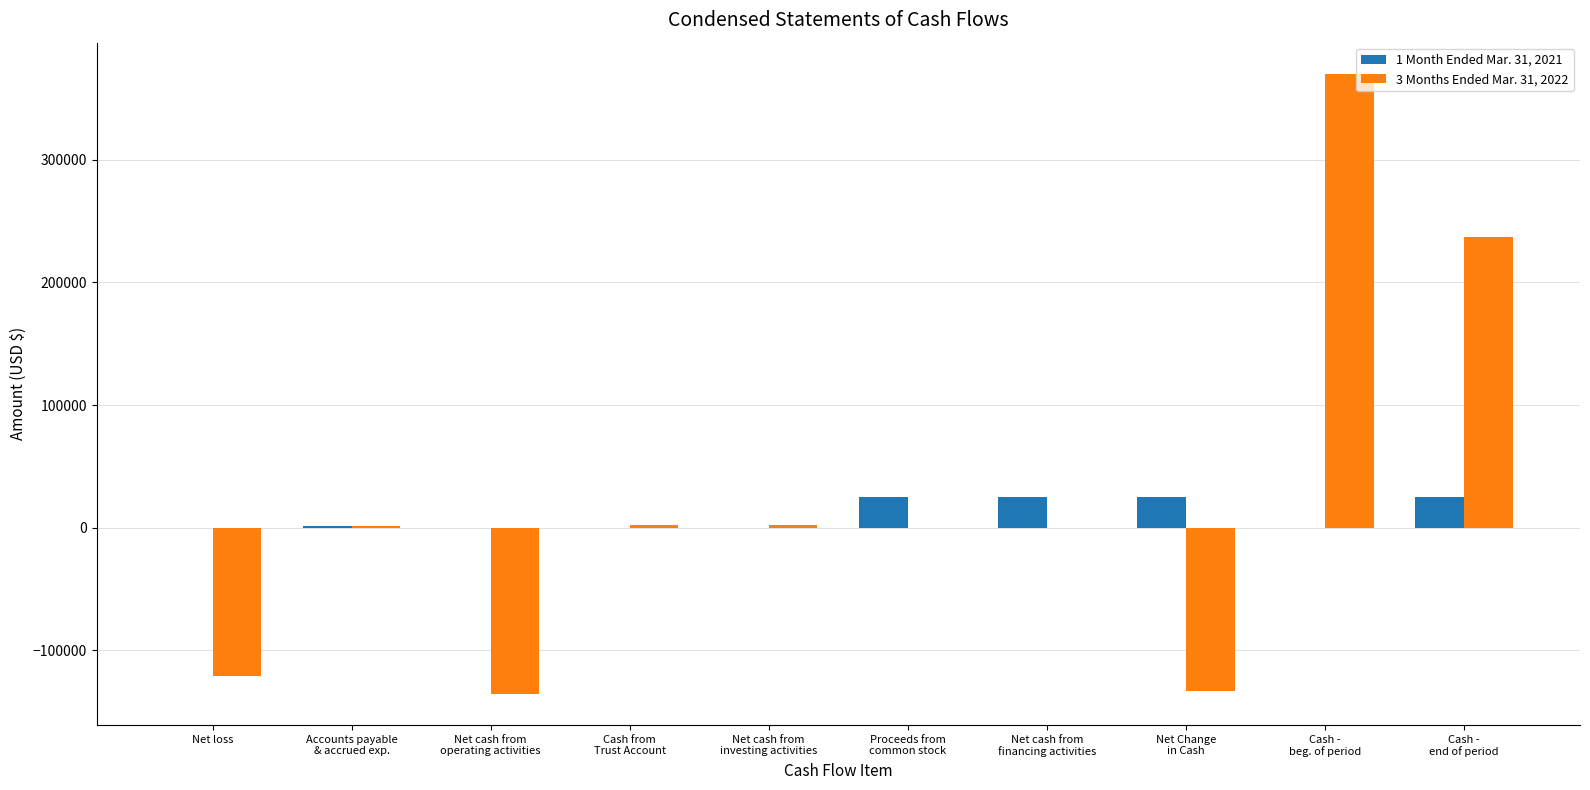

Rank the series at Cash -
beg. of period from highest to lowest value.

3 Months Ended Mar. 31, 2022, 1 Month Ended Mar. 31, 2021